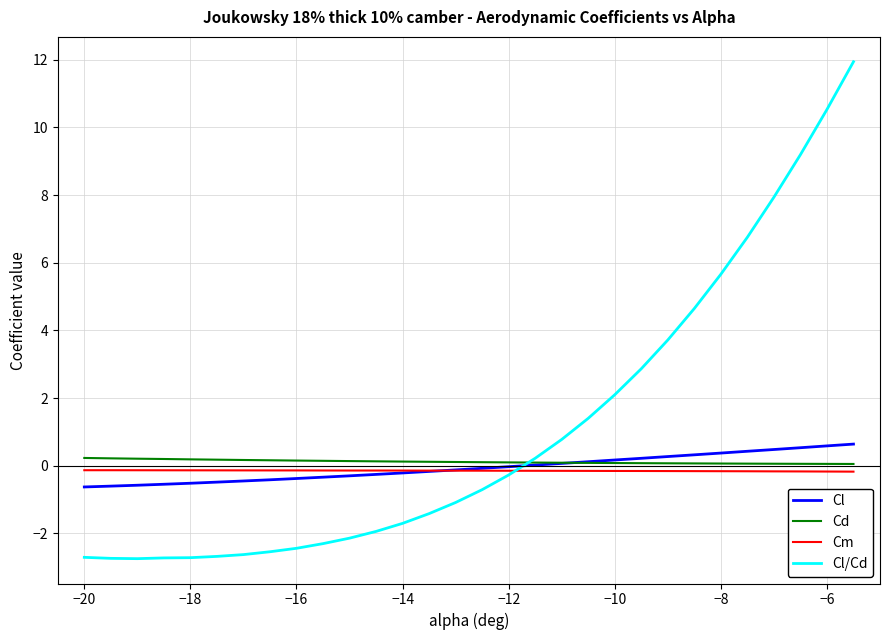

Which series has the widest spread of values?

Cl/Cd